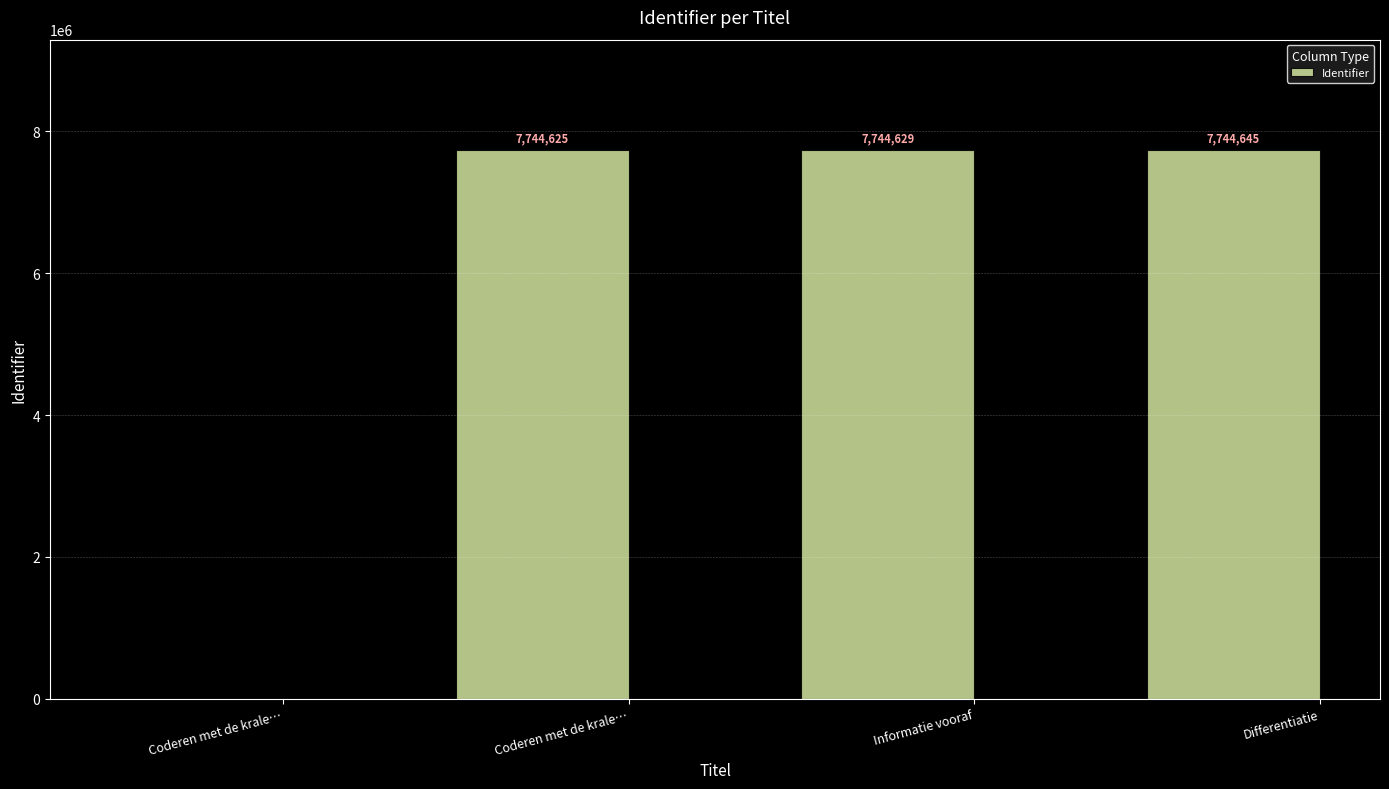

Does the chart contain stacked bars?

No